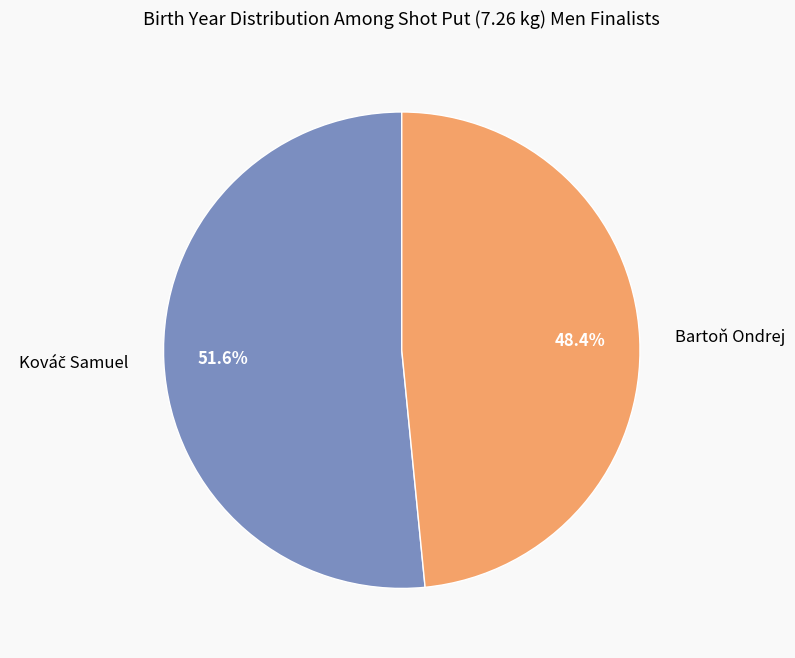

What is the smallest slice in the pie chart?

Bartoň Ondrej